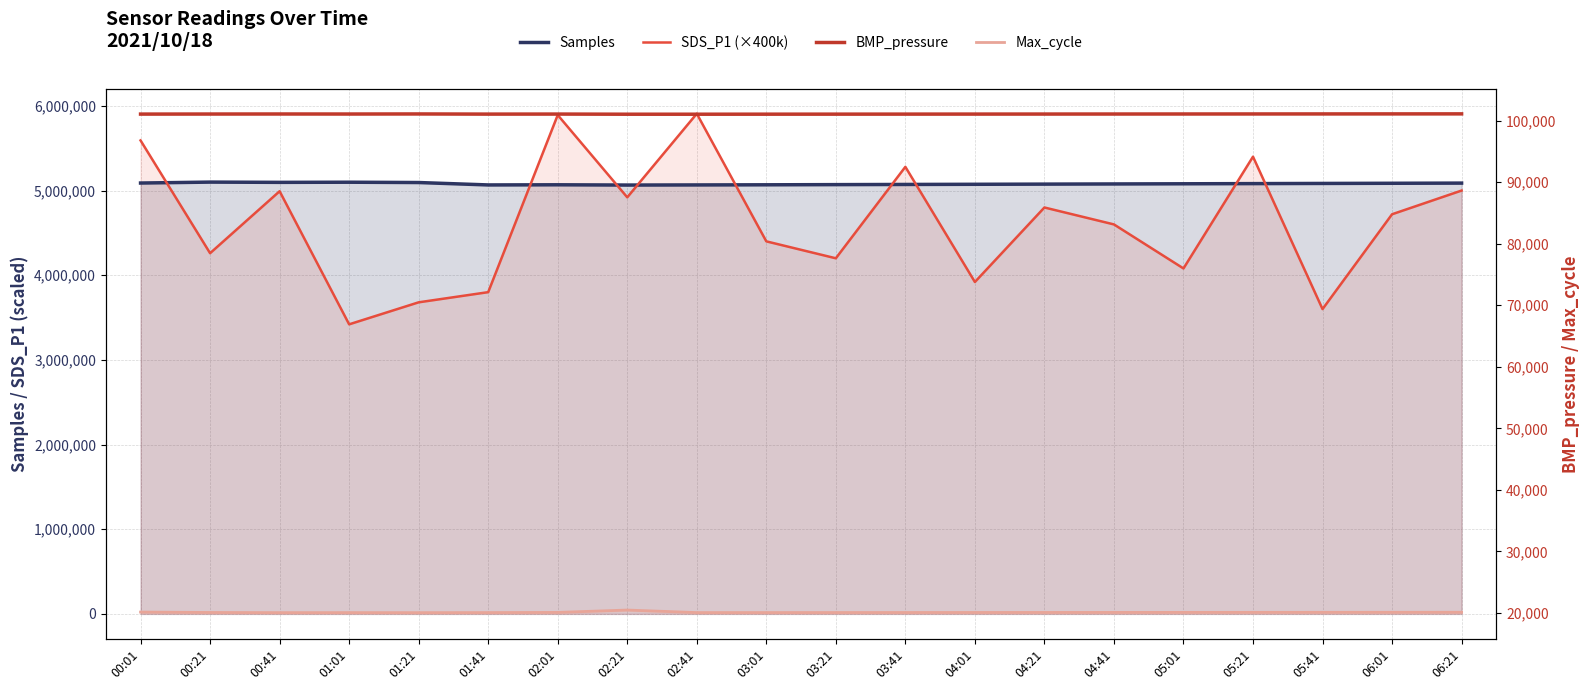

Reading left to right, transcribe all the data shown in this chart.

Samples: 00:01=5088816.0	00:21=5099856.0	00:41=5096771.0	01:01=5098498.0	01:21=5094757.0	01:41=5066331.0	02:01=5068064.0	02:21=5064987.0	02:41=5066364.0	03:01=5068000.0	03:21=5070000.0	03:41=5072000.0	04:01=5074000.0	04:21=5076000.0	04:41=5078000.0	05:01=5080000.0	05:21=5082000.0	05:41=5084000.0	06:01=5086000.0	06:21=5088000.0
SDS_P1 (×400k): 00:01=5592000.0	00:21=4260000.0	00:41=4992000.0	01:01=3420000.0	01:21=3680000.0	01:41=3800000.0	02:01=5892000.0	02:21=4920000.0	02:41=5908000.0	03:01=4400000.0	03:21=4200000.0	03:41=5280000.0	04:01=3920000.0	04:21=4800000.0	04:41=4600000.0	05:01=4080000.0	05:21=5400000.0	05:41=3600000.0	06:01=4720000.0	06:21=5000000.0
BMP_pressure: 00:01=101073.0	00:21=101083.0	00:41=101090.0	01:01=101084.0	01:21=101096.0	01:41=101071.0	02:01=101078.0	02:21=101053.0	02:41=101053.0	03:01=101060.0	03:21=101065.0	03:41=101070.0	04:01=101075.0	04:21=101080.0	04:41=101085.0	05:01=101090.0	05:21=101095.0	05:41=101100.0	06:01=101105.0	06:21=101110.0
Max_cycle: 00:01=20131.0	00:21=20065.0	00:41=20039.0	01:01=20043.0	01:21=20036.0	01:41=20048.0	02:01=20077.0	02:21=20460.0	02:41=20048.0	03:01=20050.0	03:21=20055.0	03:41=20060.0	04:01=20065.0	04:21=20070.0	04:41=20075.0	05:01=20080.0	05:21=20085.0	05:41=20090.0	06:01=20095.0	06:21=20100.0